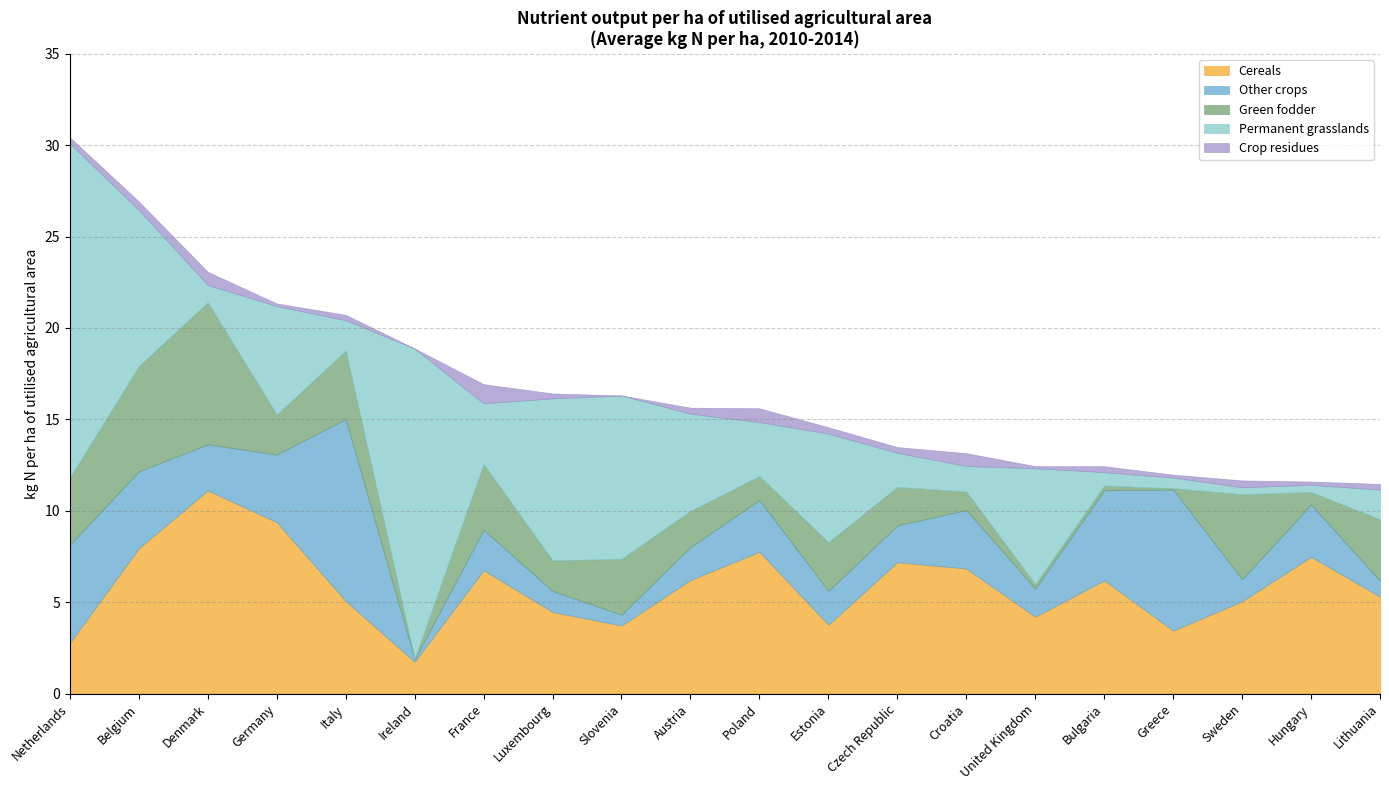

Rank the series at Ireland from highest to lowest value.

Permanent grasslands, Cereals, Other crops, Green fodder, Crop residues